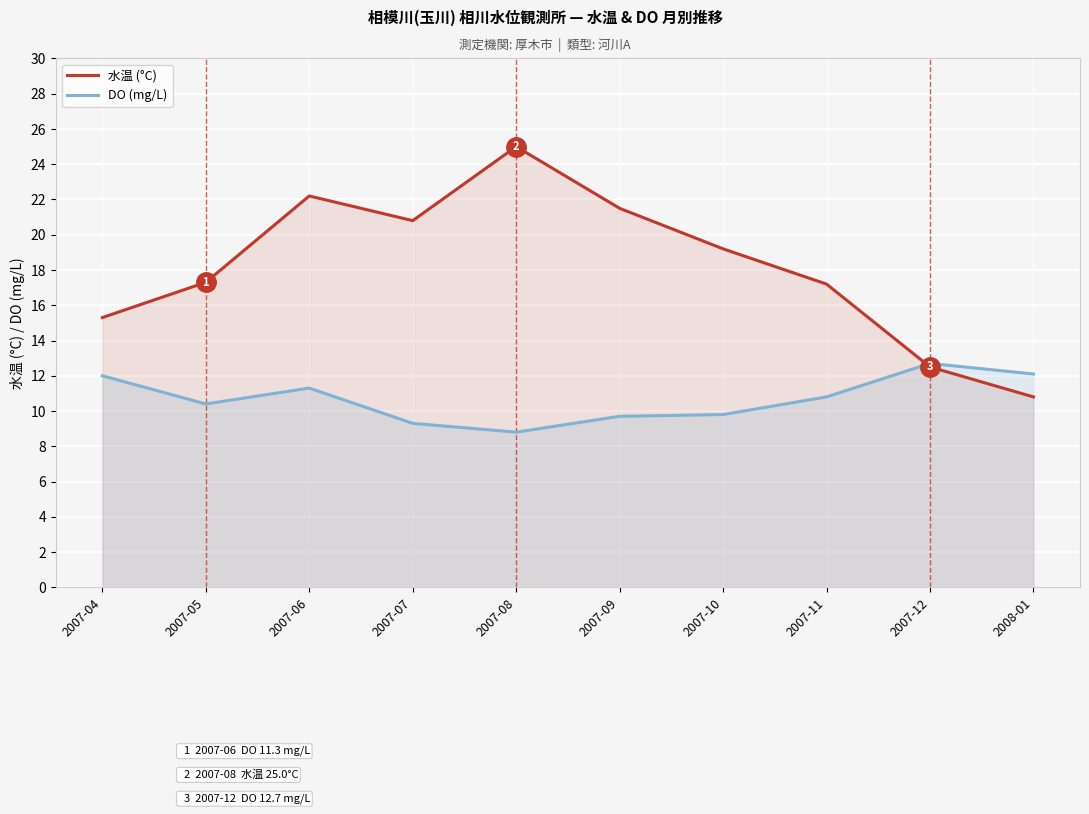

At which category is the sum across all series the highest?

2007-08